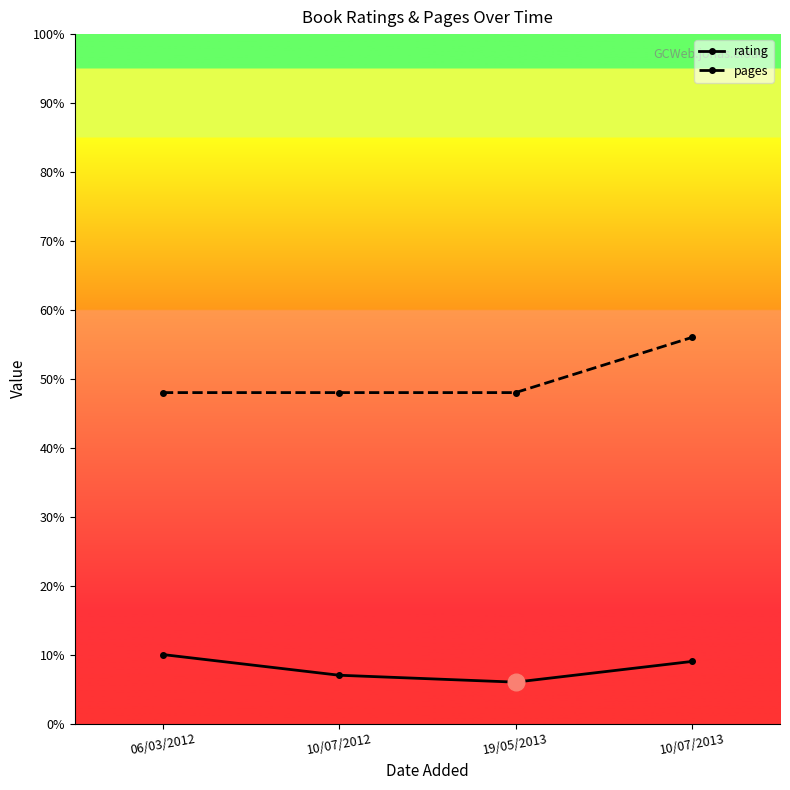

Is it true that pages equals 73 at 10/07/2012?

False